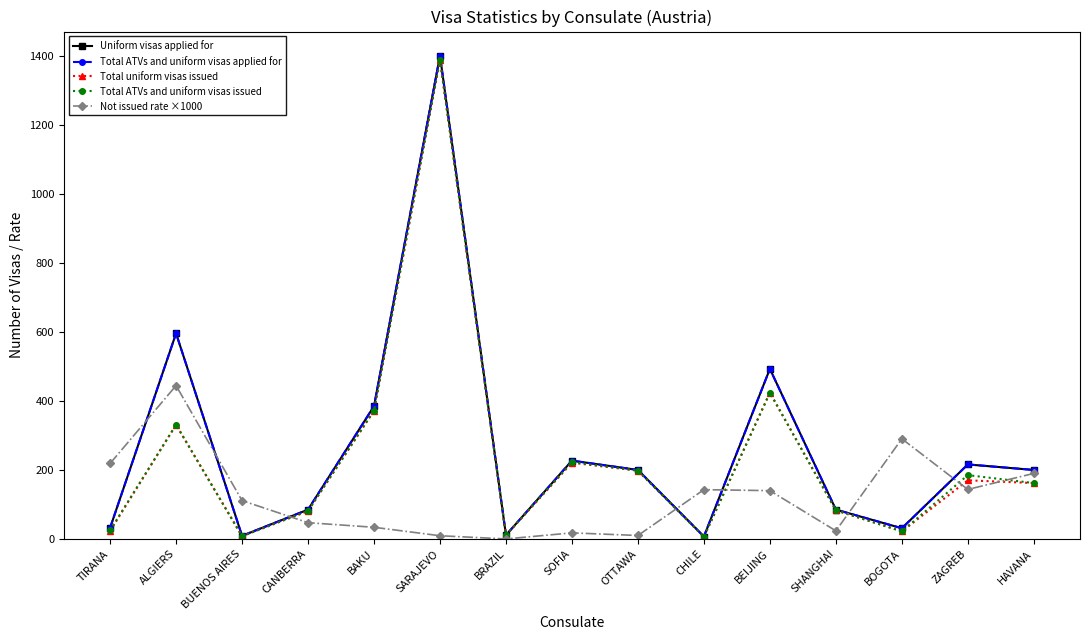

Is this an area chart (filled region under the line)?

No